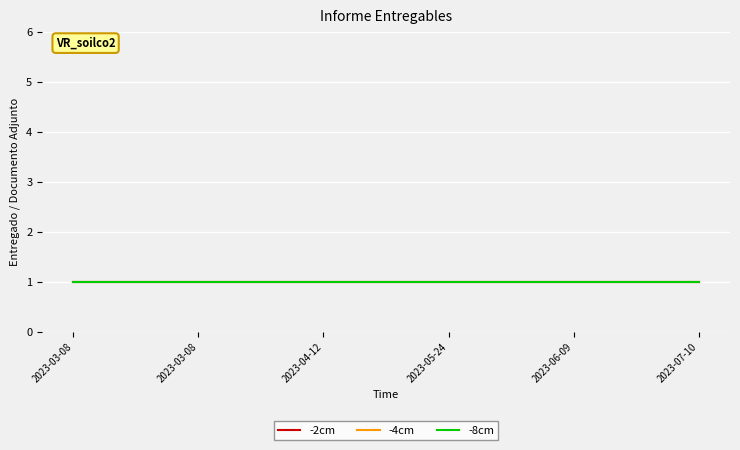

Between 2023-03-08 and 2023-06-09, which is larger?

2023-03-08